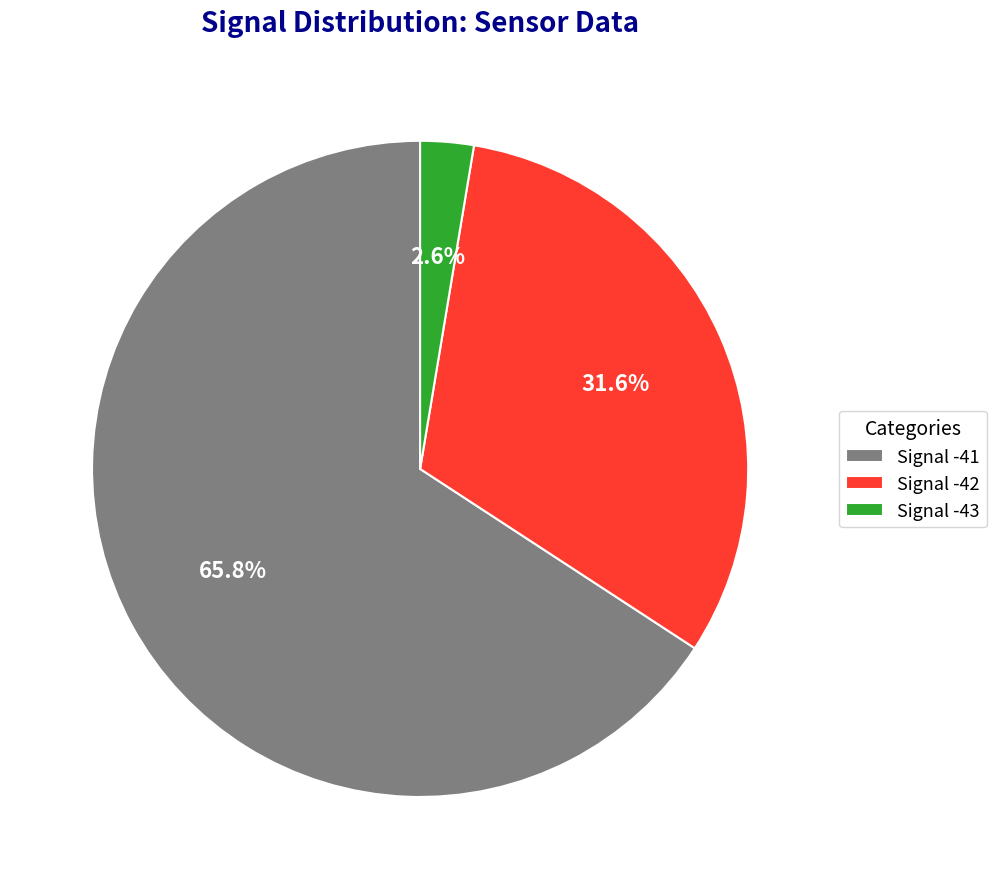

Do Signal -42 and Signal -41 together represent more than half of the pie?

Yes